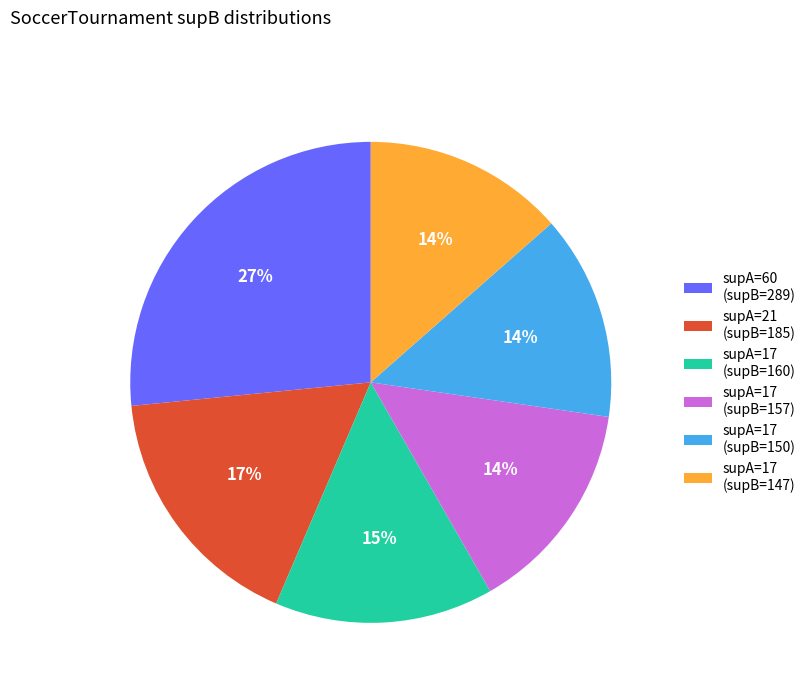

To the nearest percent, what portion does supA=17 (supB=150) represent?

14%